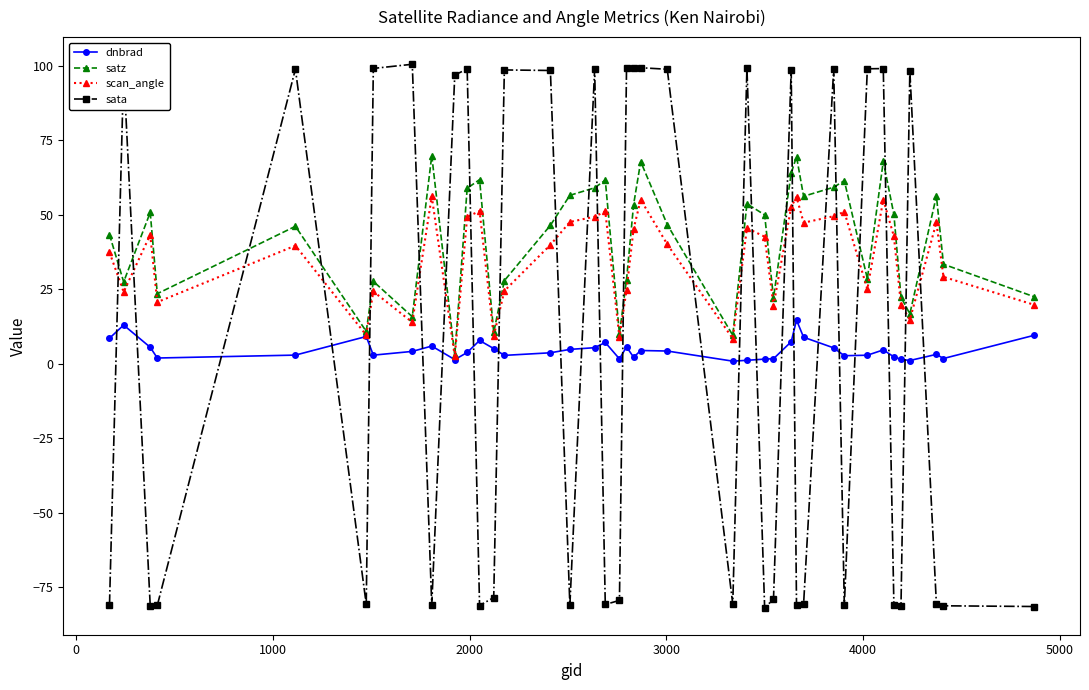

Does the chart display data point markers on the line(s)?

Yes